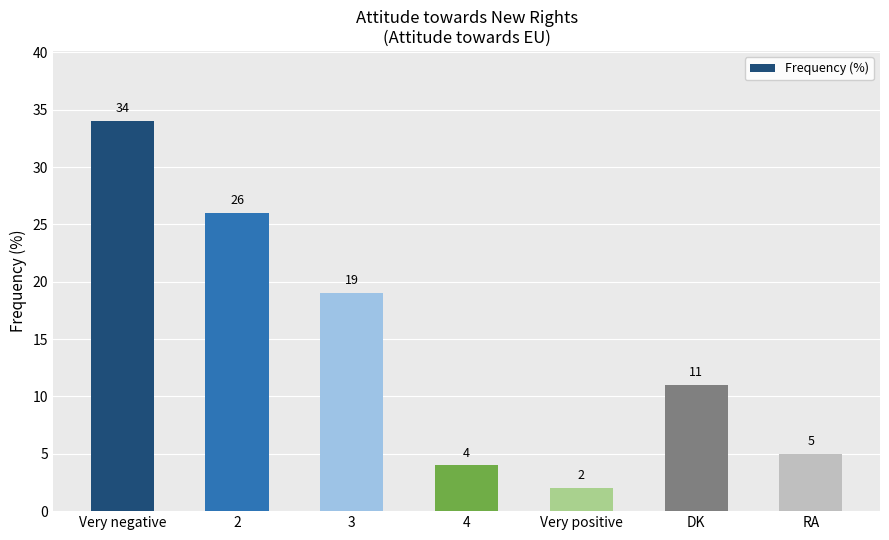

What is the sum of the values at 3 and 2?

45